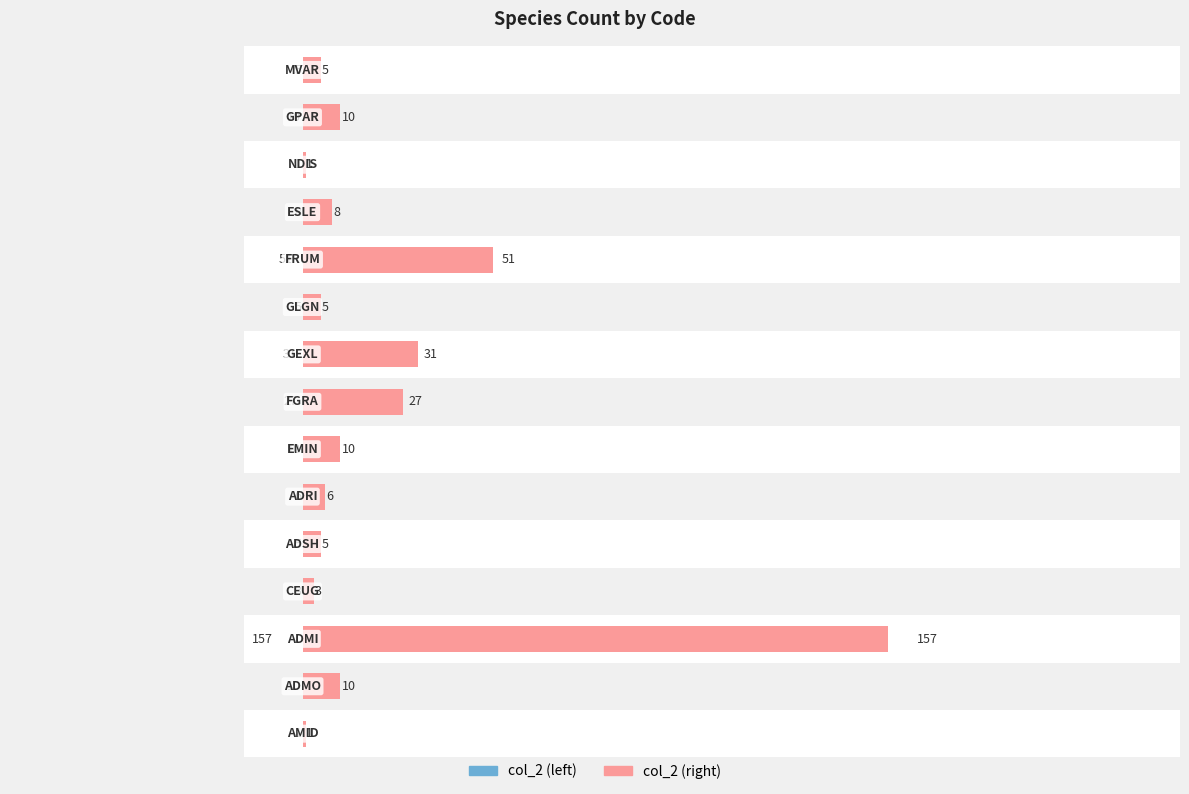

How many categories are shown in the chart?

15